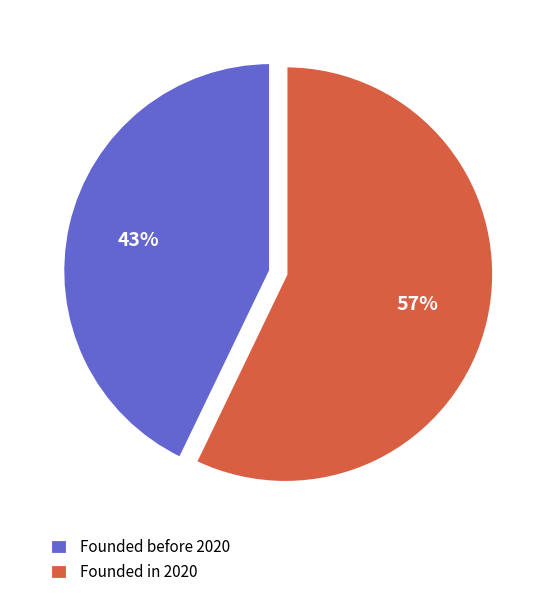

What is the smallest slice in the pie chart?

Founded before 2020